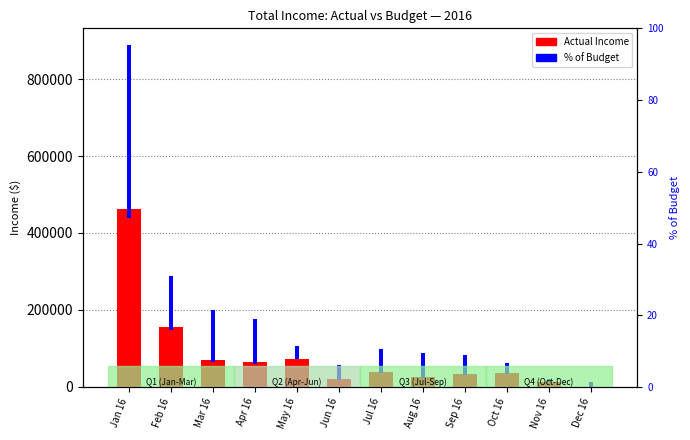

Reading left to right, list all the values displayed in this chart.

Actual Income: 461974.2	154950.3	70284.3	63885.5	72927.5	20299.6	39300.2	26693.7	32684.7	35035.3	11901.2	0.0
Budget: 448180.0	141180.0	135280.0	117280.0	35280.0	37280.0	63280.0	64280.0	51280.0	28280.0	8180.0	13265.2